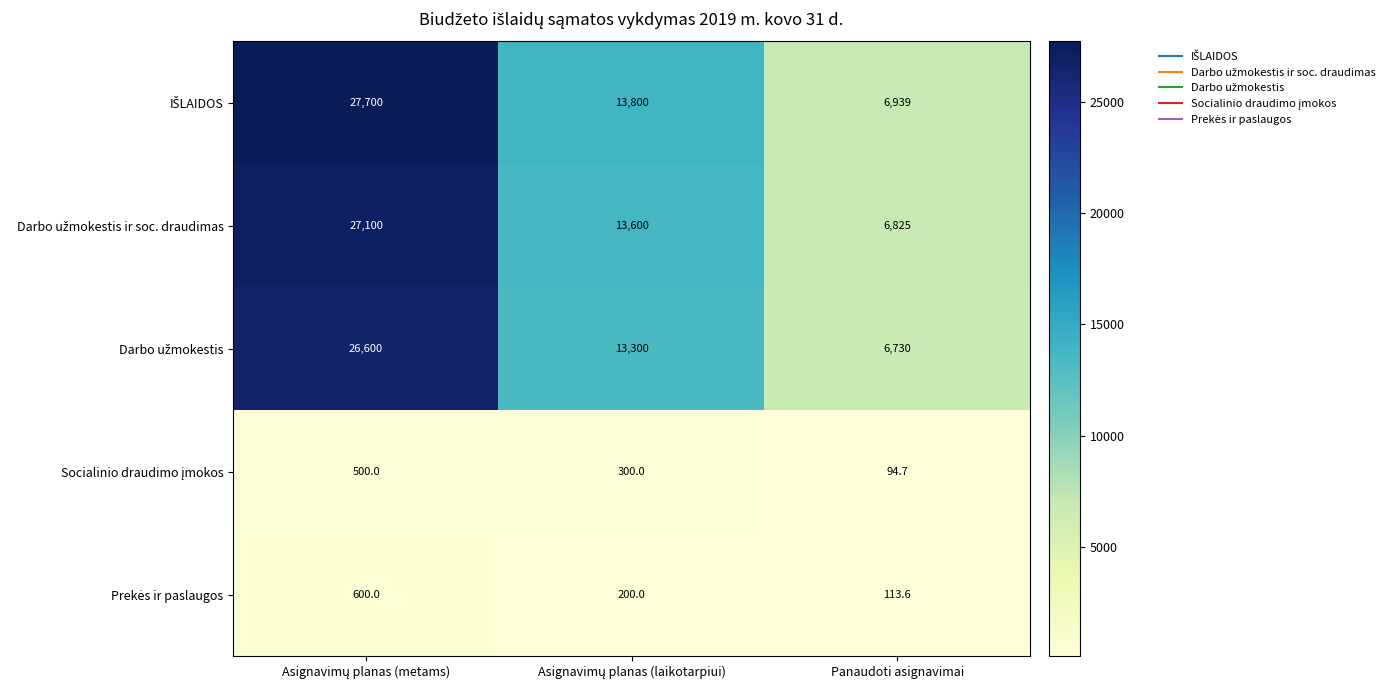

Which label corresponds to the smallest value in the chart?

Panaudoti asignavimai